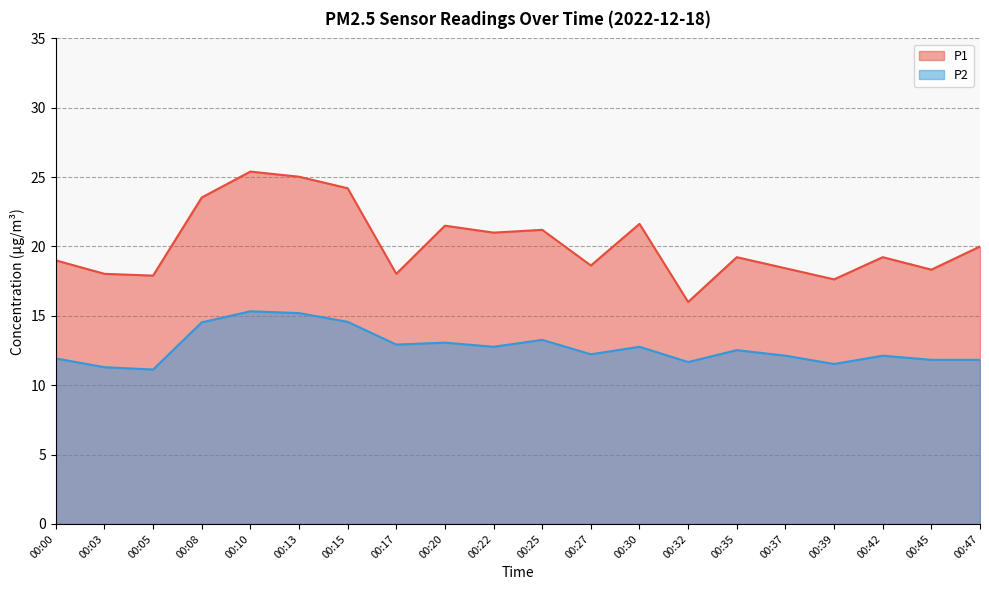

Reading left to right, list all the values displayed in this chart.

P1: 00:00=19.0	00:03=18.0	00:05=17.9	00:08=23.5	00:10=25.4	00:13=25.0	00:15=24.2	00:17=18.0	00:20=21.5	00:22=21.0	00:25=21.2	00:27=18.6	00:30=21.6	00:32=16.0	00:35=19.2	00:37=18.4	00:39=17.6	00:42=19.2	00:45=18.3	00:47=20.0
P2: 00:00=11.9	00:03=11.3	00:05=11.1	00:08=14.5	00:10=15.3	00:13=15.2	00:15=14.6	00:17=12.9	00:20=13.1	00:22=12.8	00:25=13.3	00:27=12.2	00:30=12.8	00:32=11.7	00:35=12.5	00:37=12.1	00:39=11.5	00:42=12.1	00:45=11.8	00:47=11.8